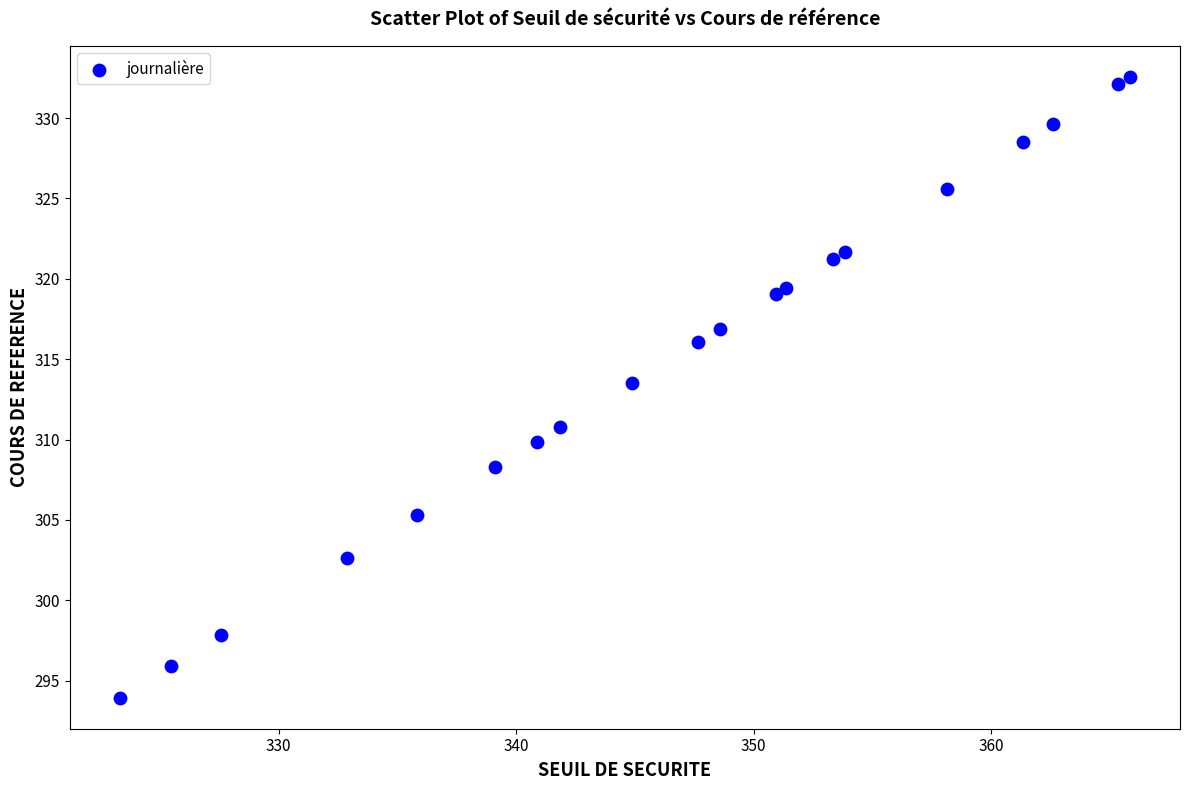

What Y value in the scatter plot is closest to 313?

313.5